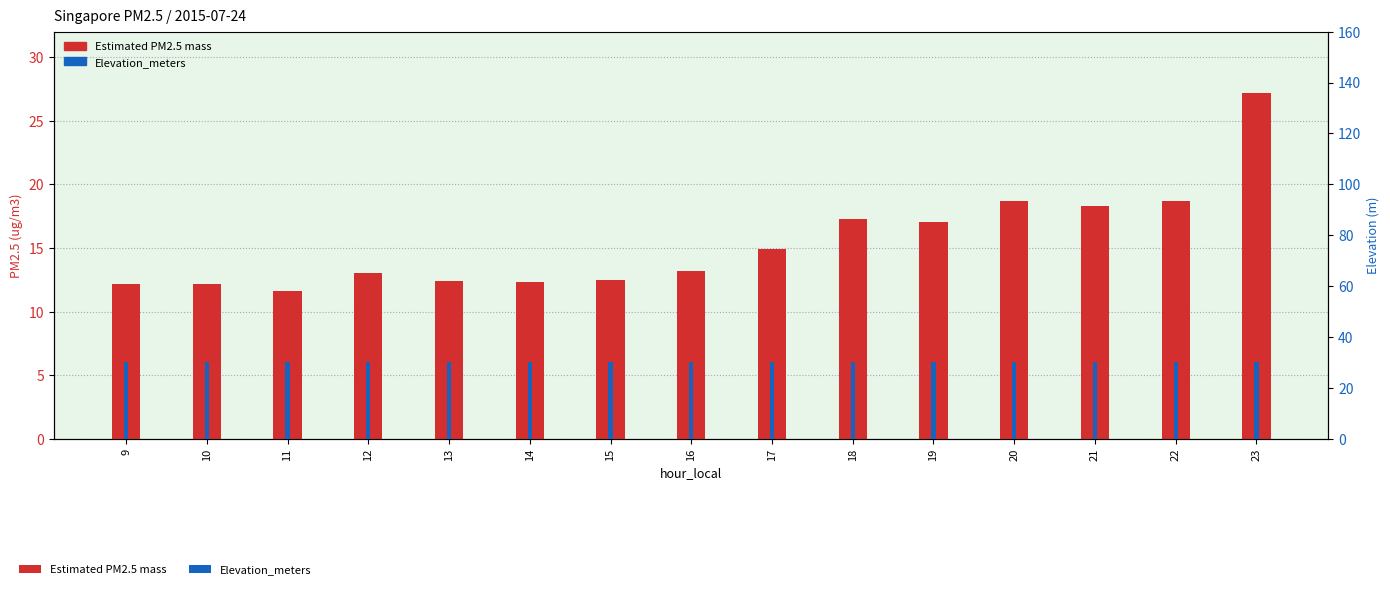

Which has a higher value, 22 or 9?

22